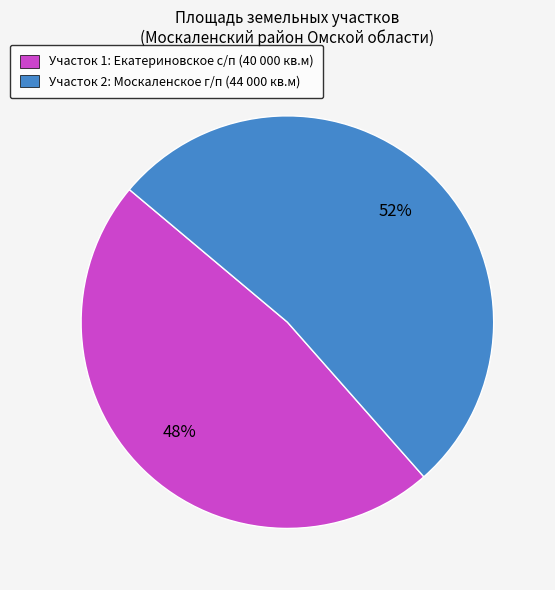

Between Участок 2: Москаленское г/п (44 000 кв.м) and Участок 1: Екатериновское с/п (40 000 кв.м), which is larger?

Участок 2: Москаленское г/п (44 000 кв.м)